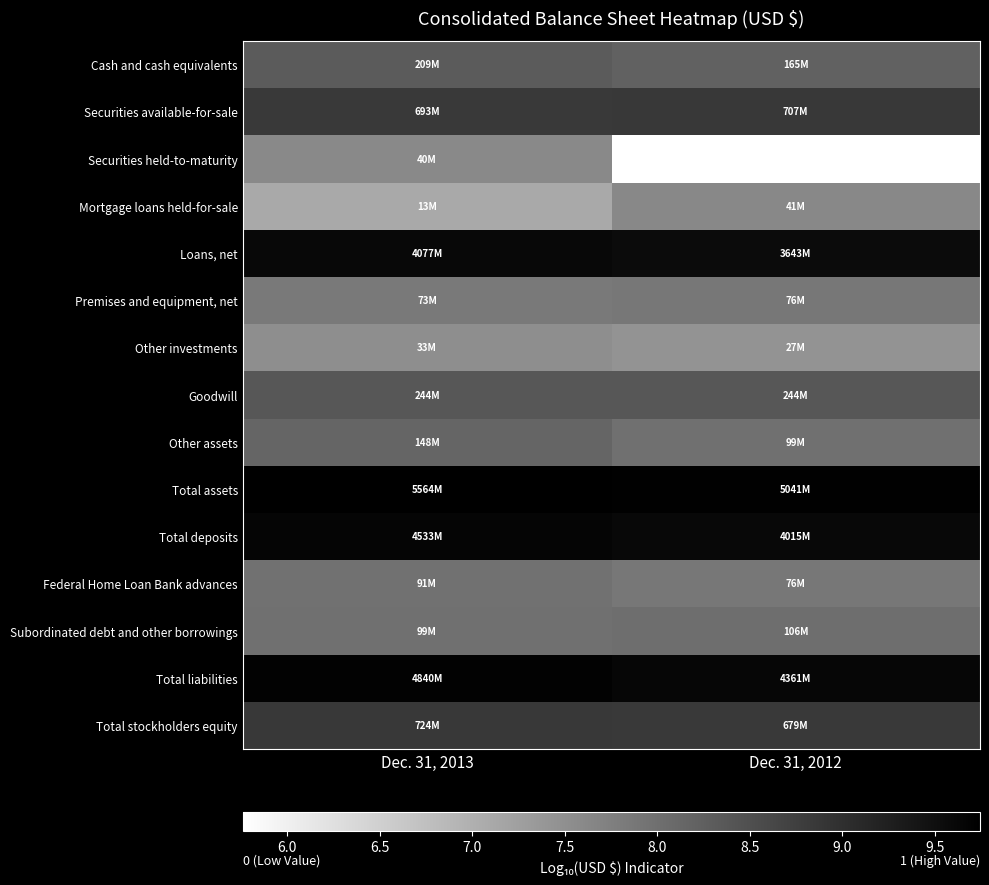

Between Dec. 31, 2013 and Dec. 31, 2012, which is larger?

Dec. 31, 2013